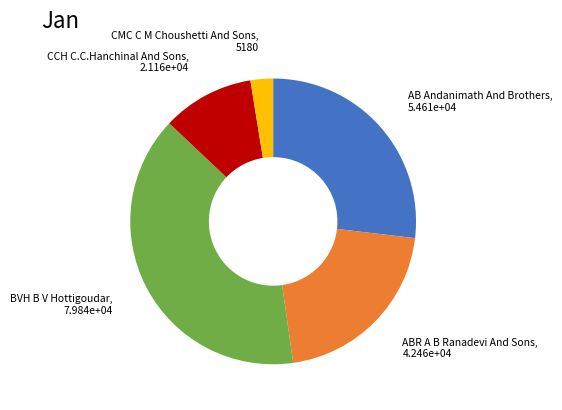

Which slice is the largest?

BVH B V Hottigoudar